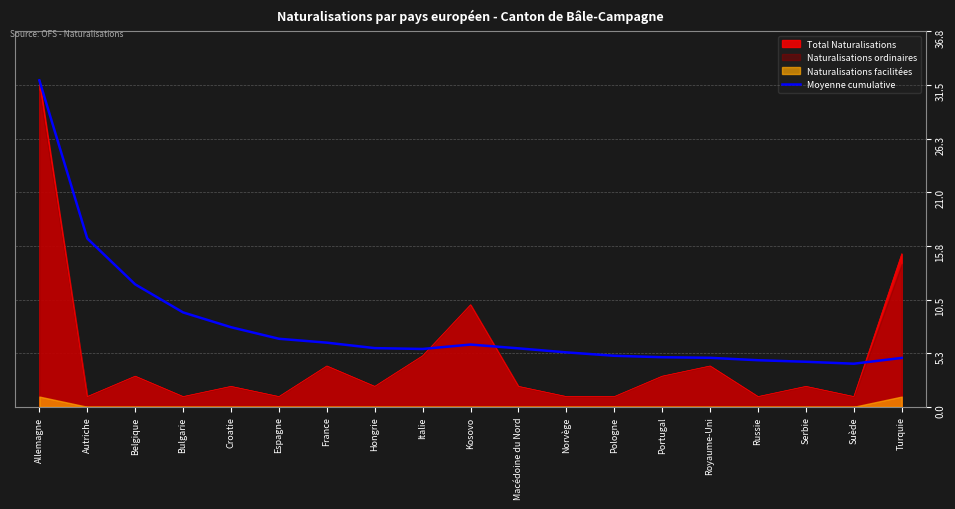

At which category does the data reach its first local valley?

Italie